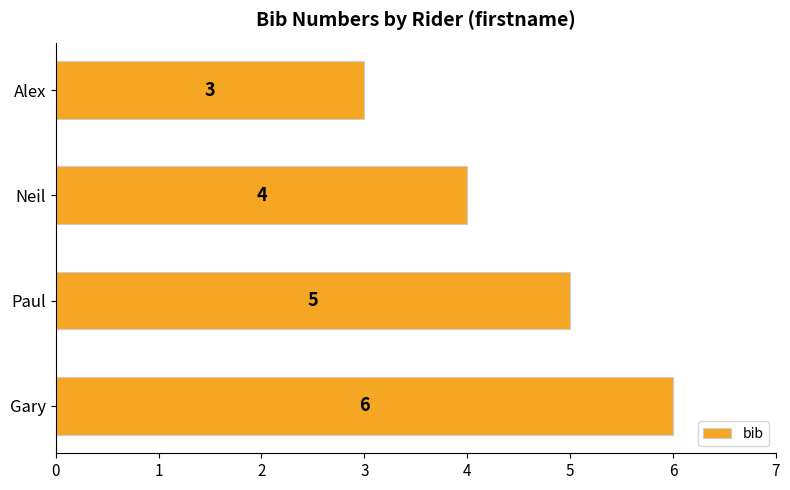

Count the values in the range 4 to 6.

3